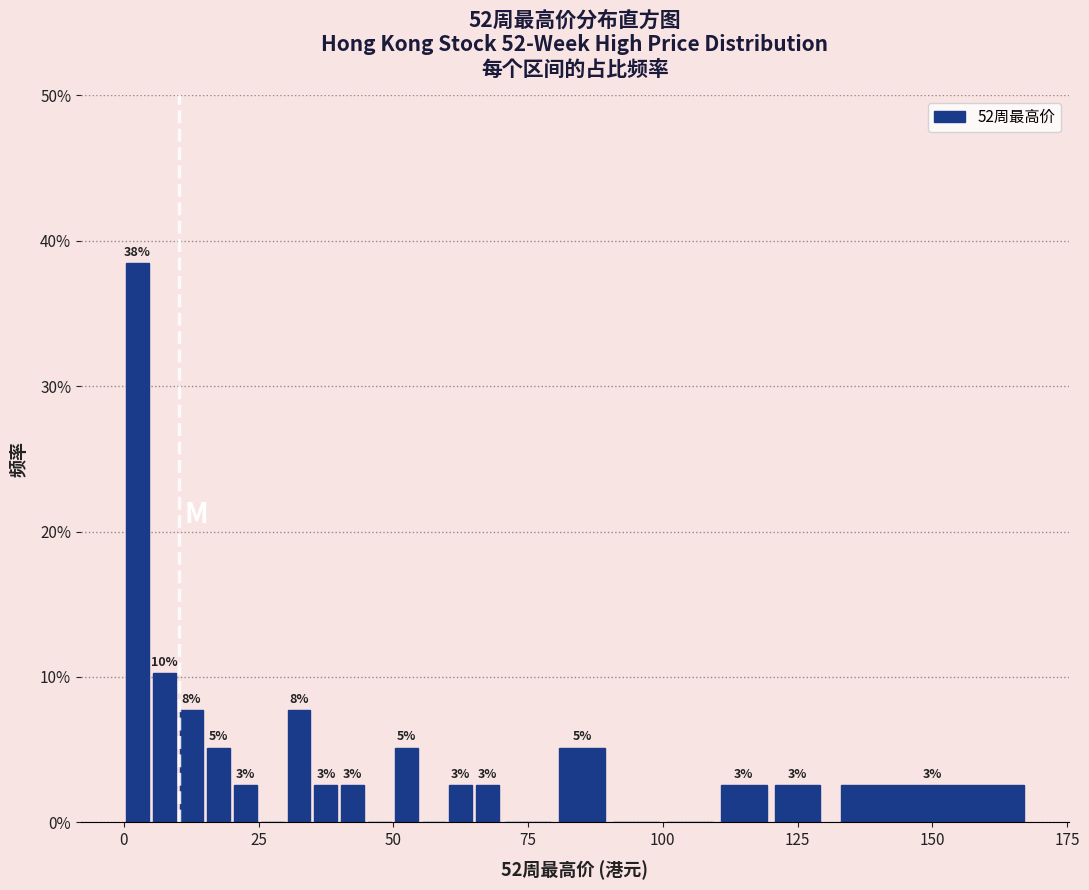

Around what value on the x-axis is the tallest bar? Give the approximate position of its centre, as read against the axis.

5